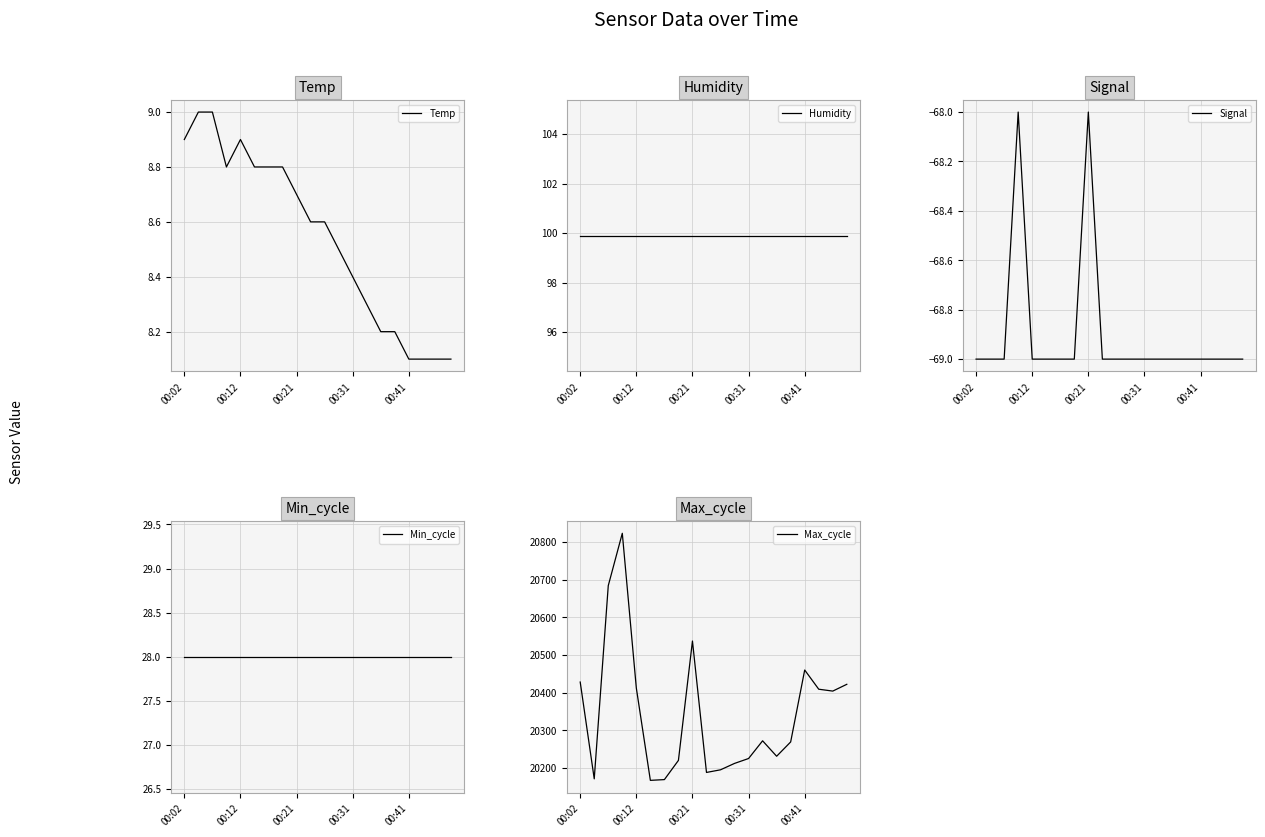

True or false: Humidity has more than 1 interior local peaks.

False